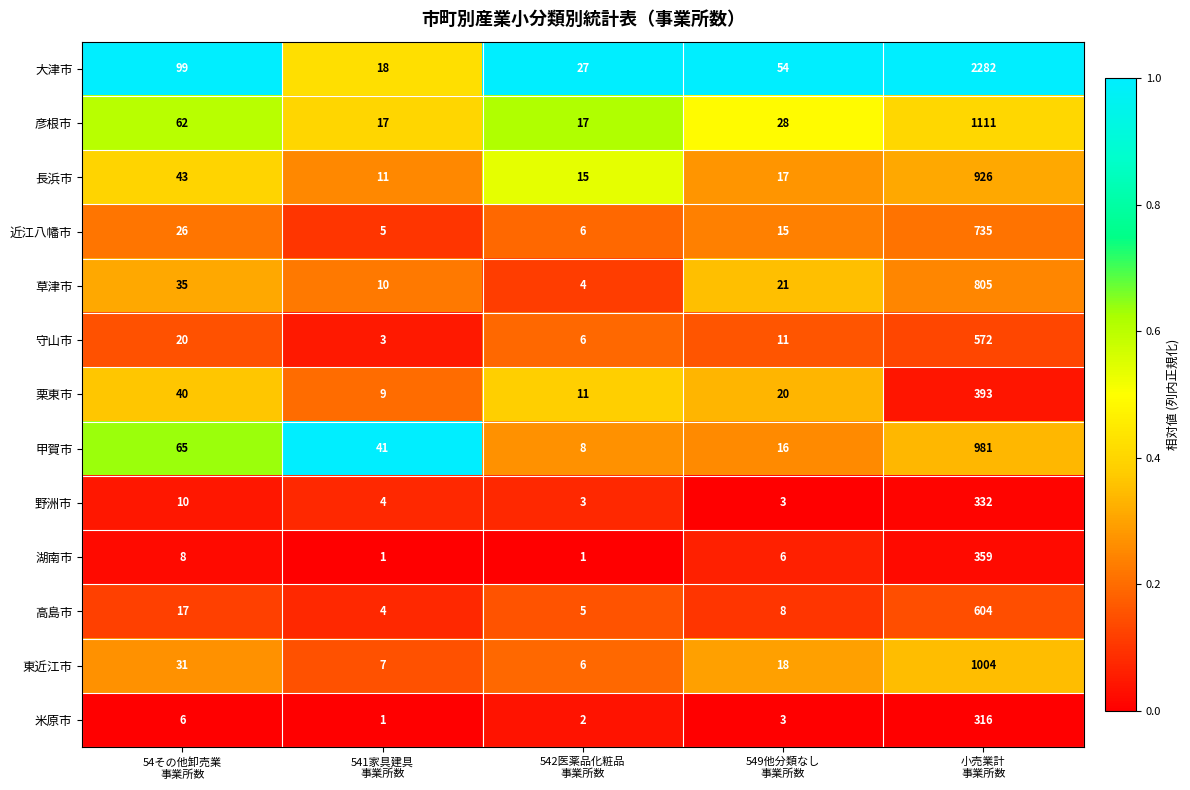

What is the greatest value displayed?

2282